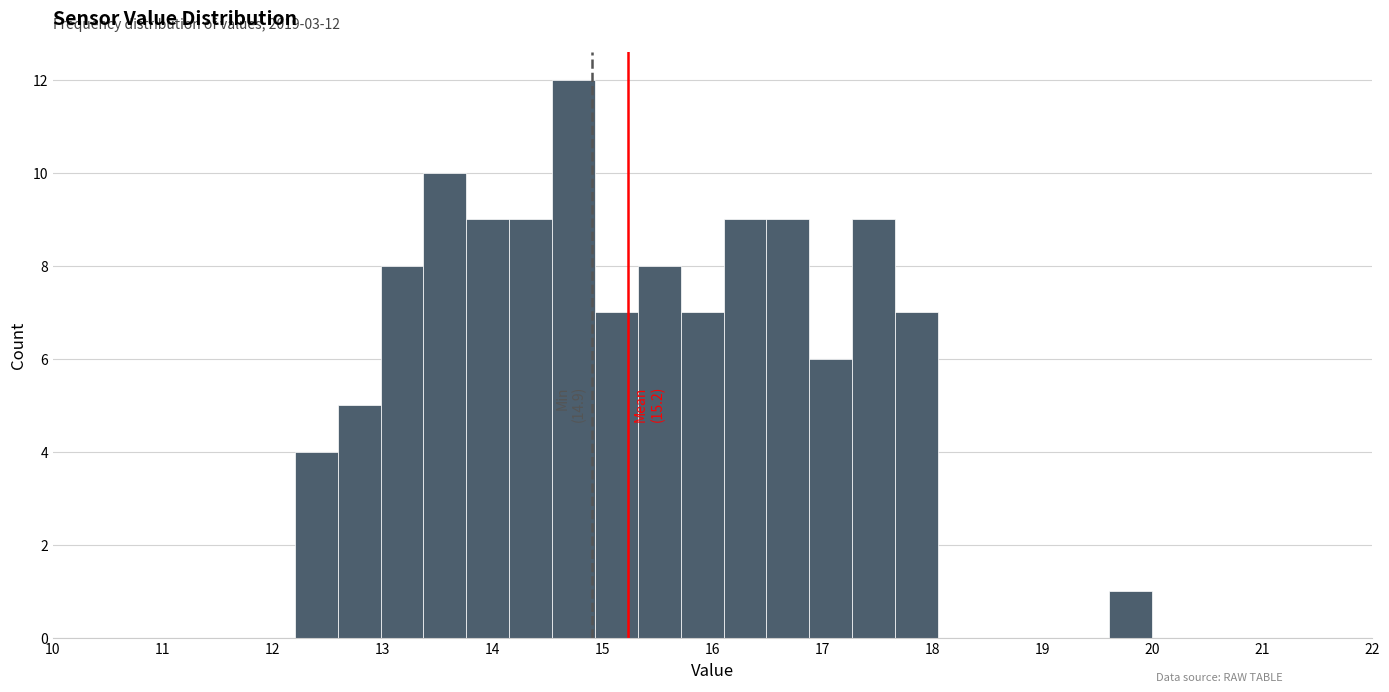

Read against the x-axis, roughly where is the centre of the tallest bar?

14.7